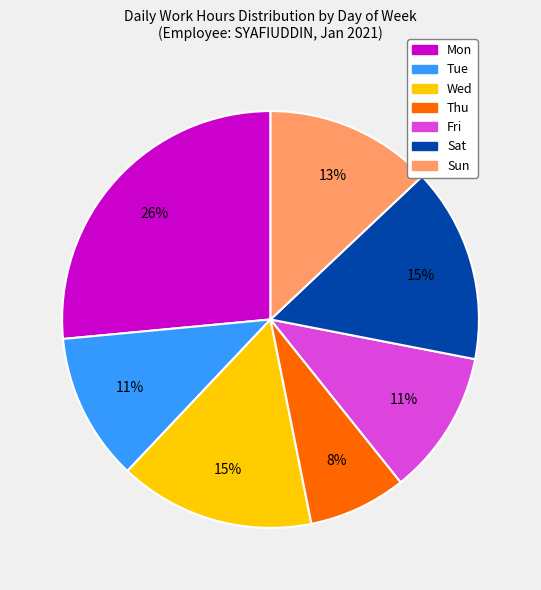

Approximately how many times larger is the value at Sat compared to Wed?

1.0